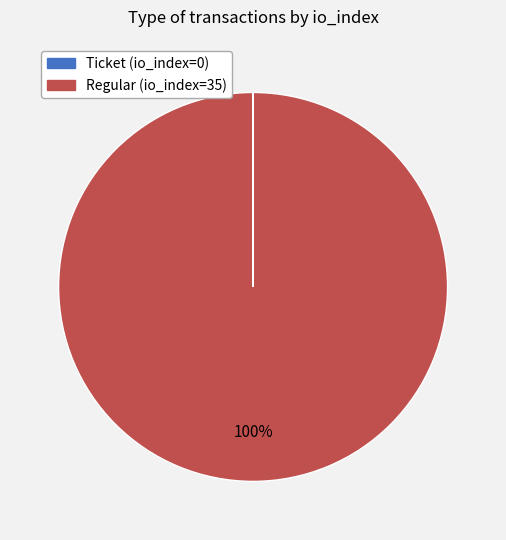

To the nearest percent, what is the average slice percentage?

50%